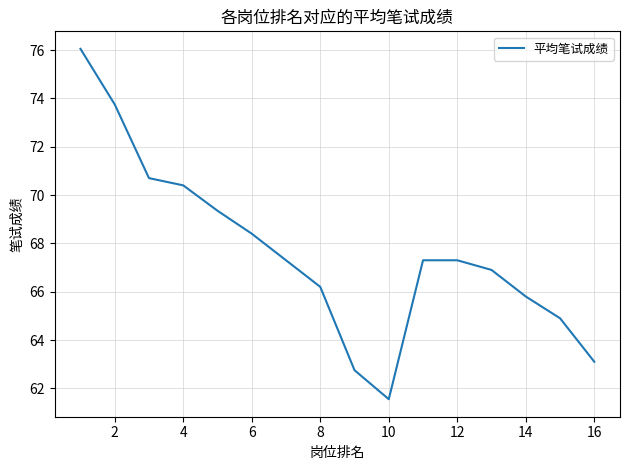

What is the difference between the maximum and minimum values?

14.5